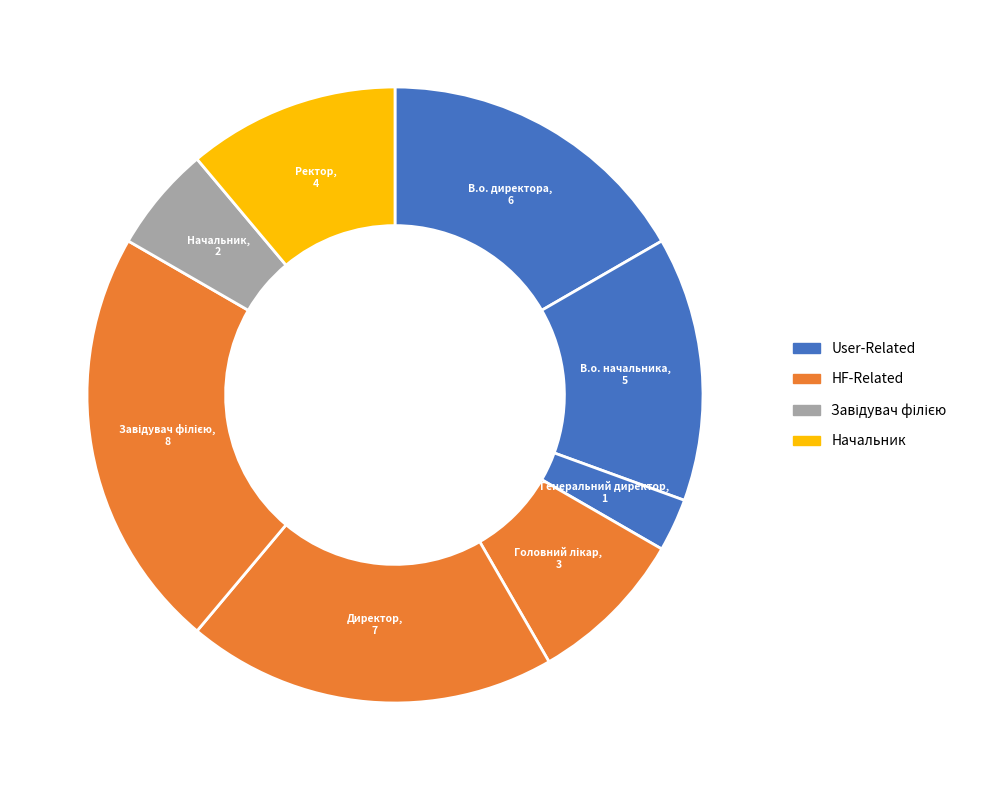

How many slices are in this pie chart?

8